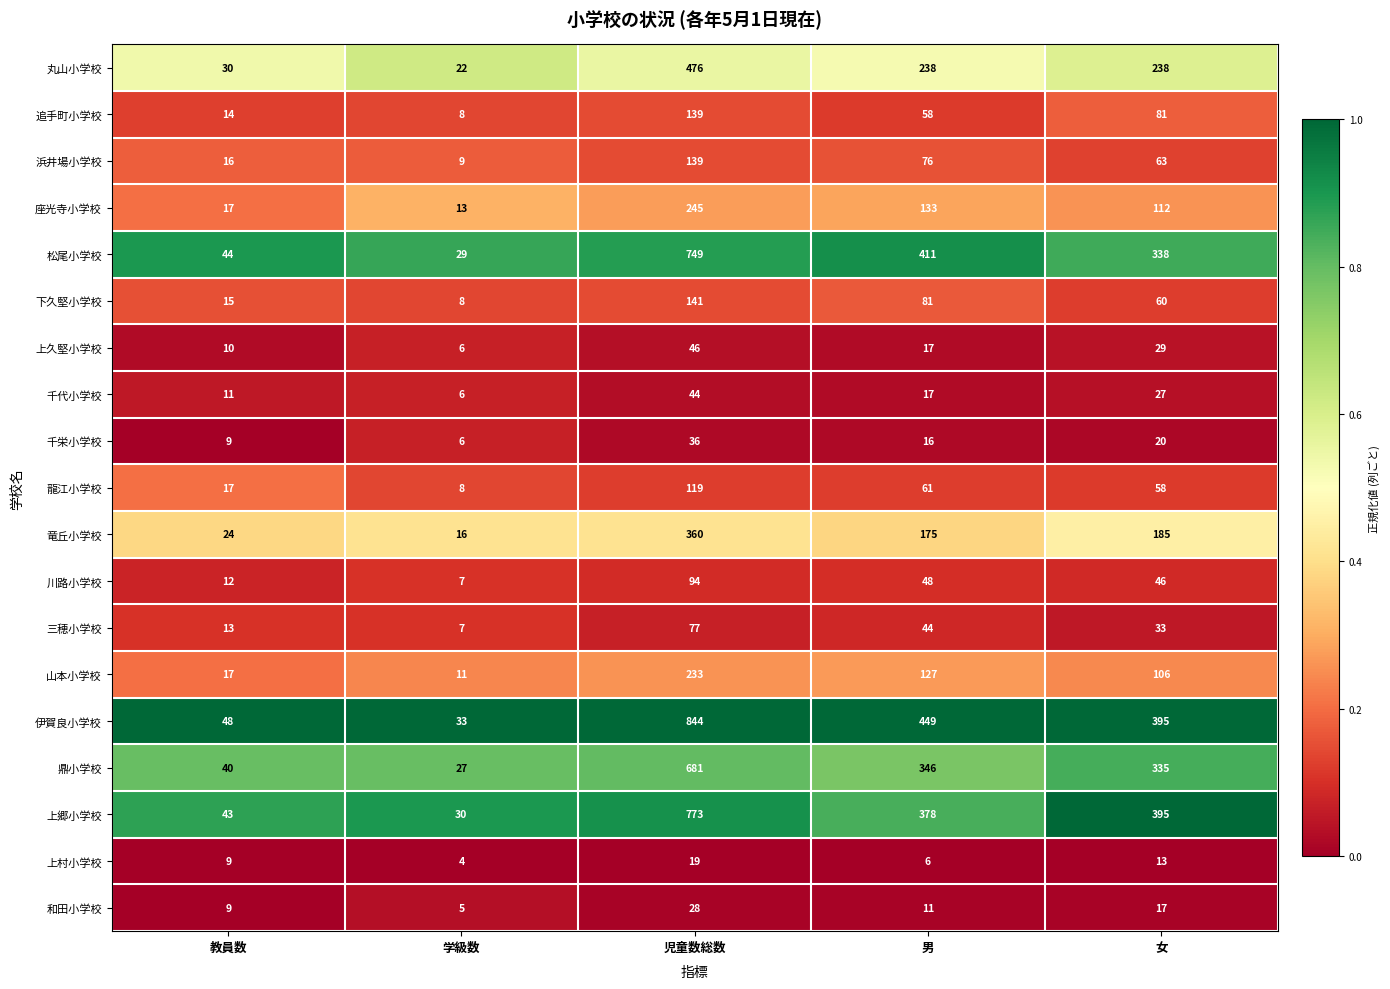

Which category has the lowest value in the 竜丘小学校 series?

学級数